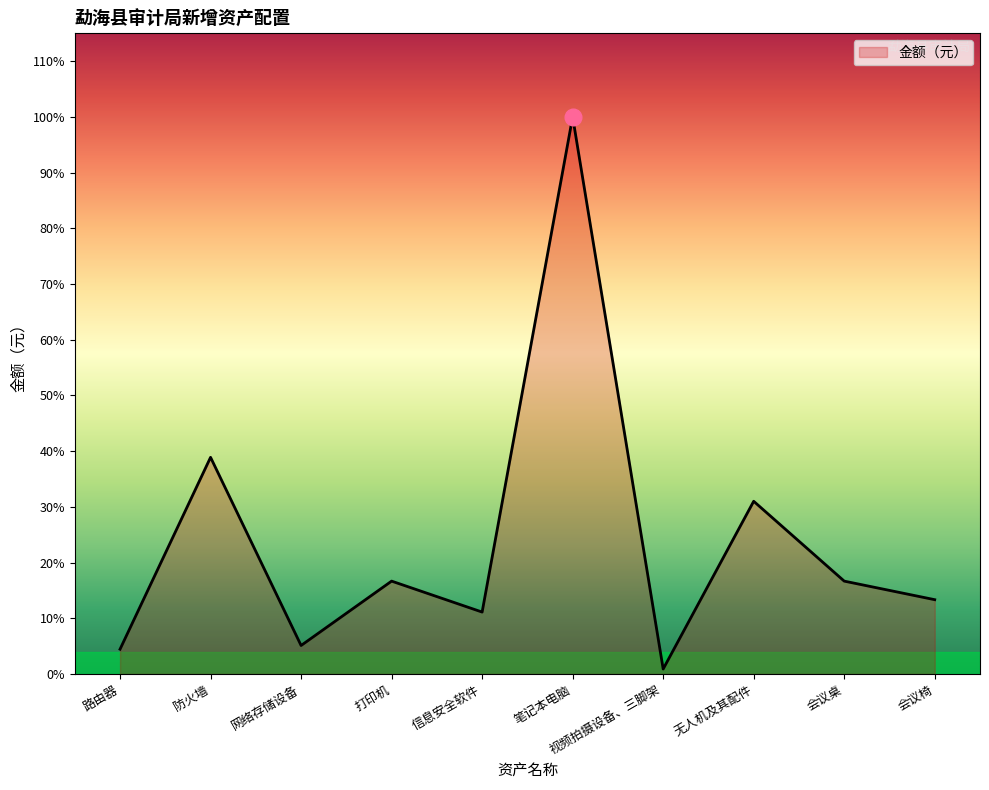

Does the chart display data point markers on the line(s)?

No